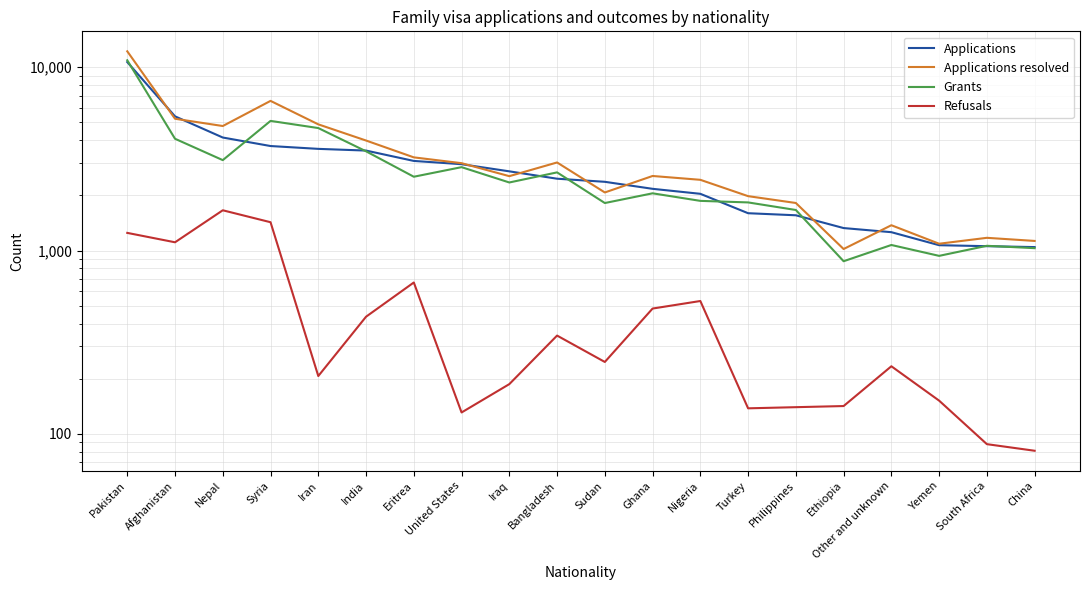

True or false: Applications and Refusals cross at least once.

False